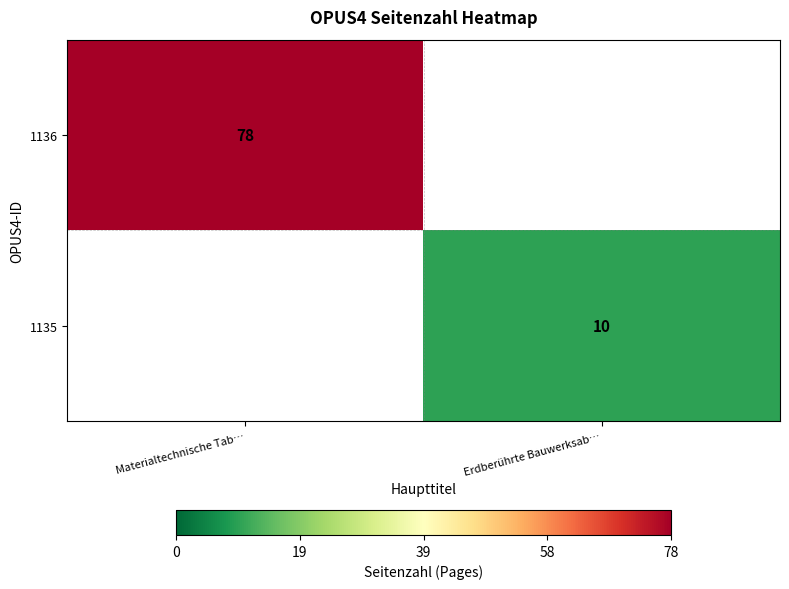

The 1136 series shows 78 at Materialtechnische Tab…. True or false?

True